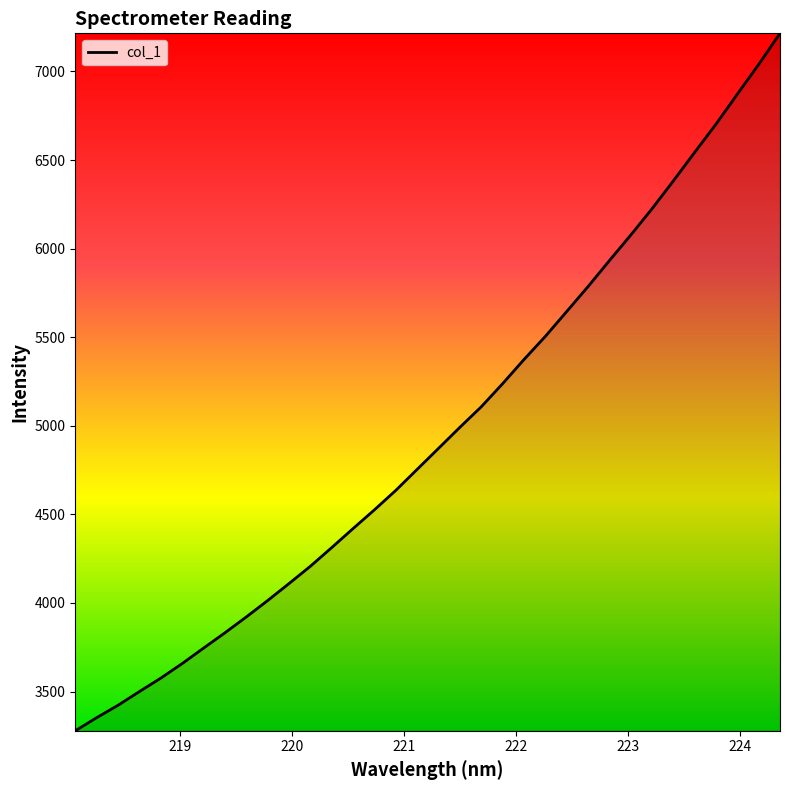

What is the smallest value displayed?

3278.5